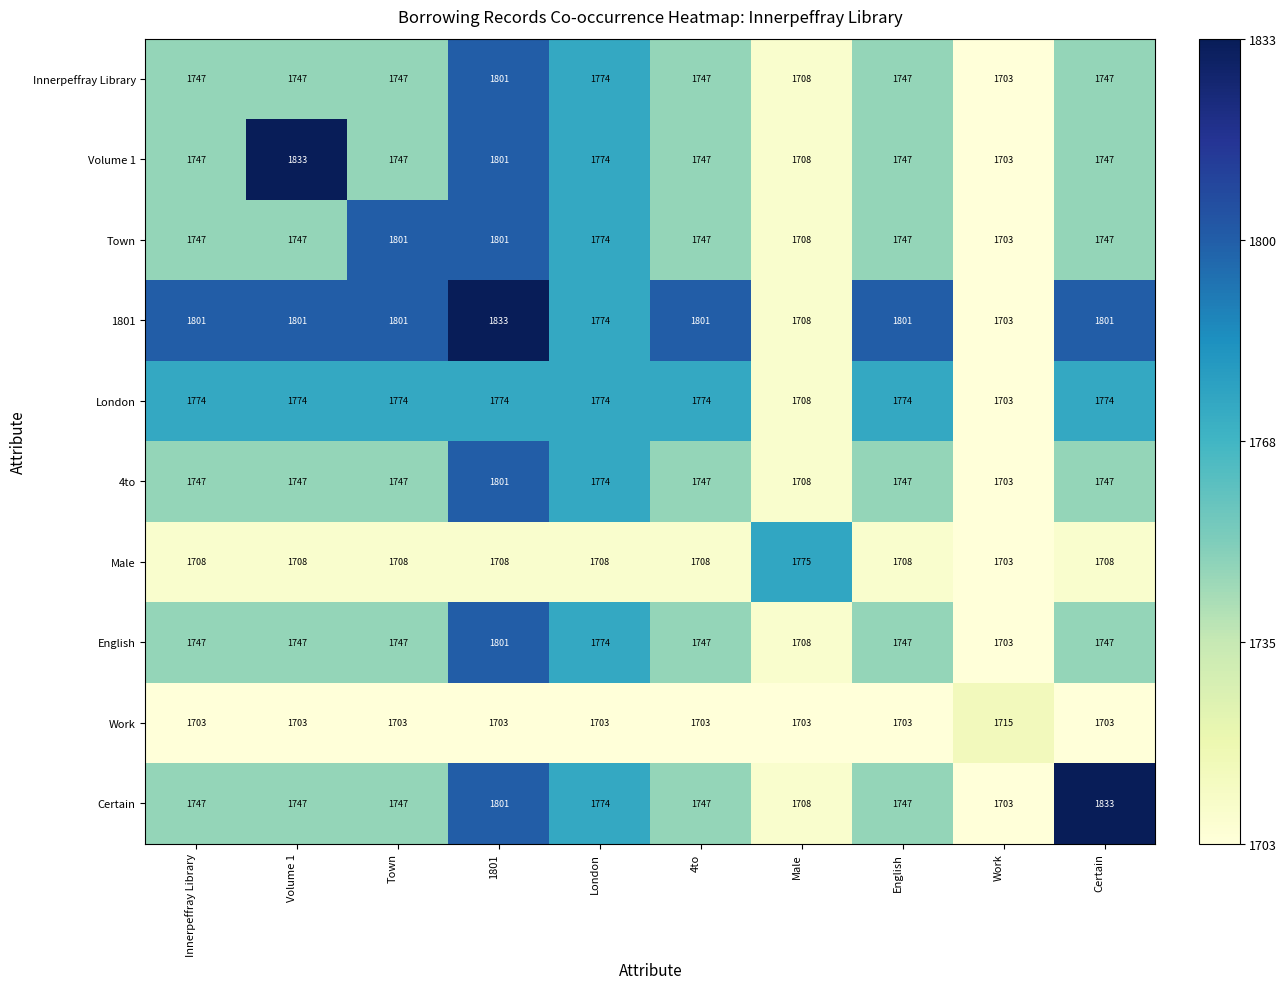

Read the London value at English.

1774